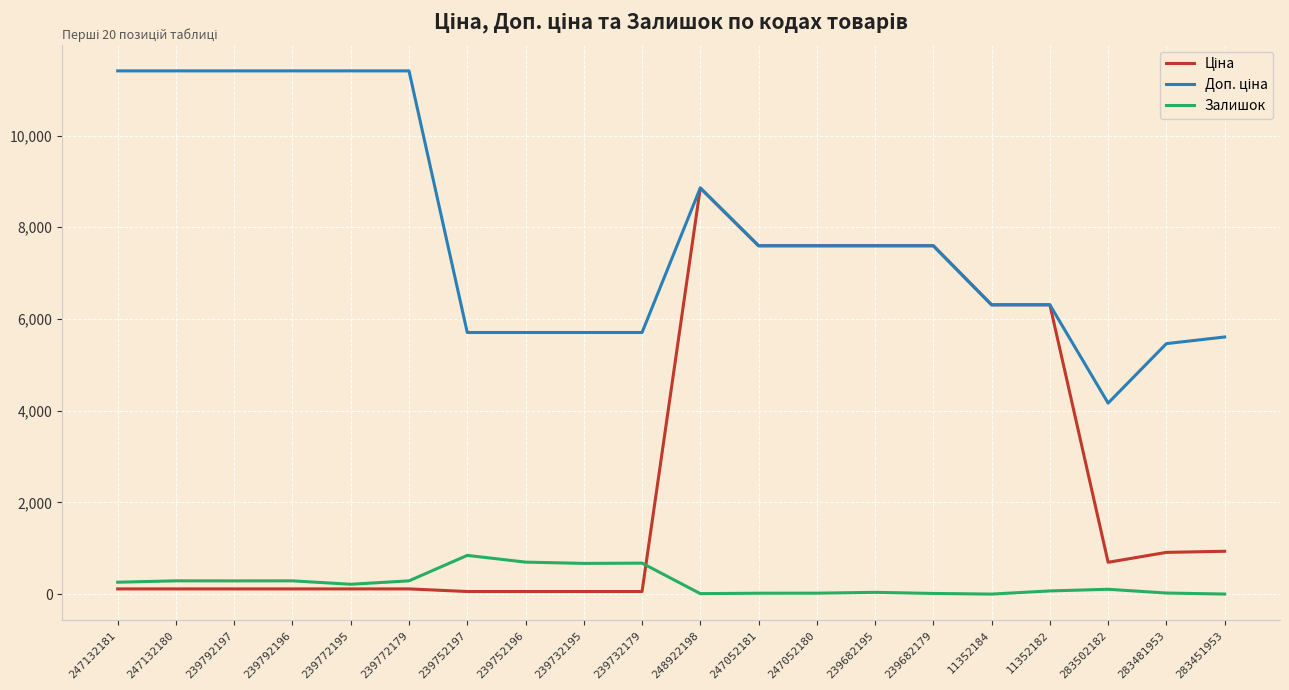

What is the greatest value displayed?

11410.0